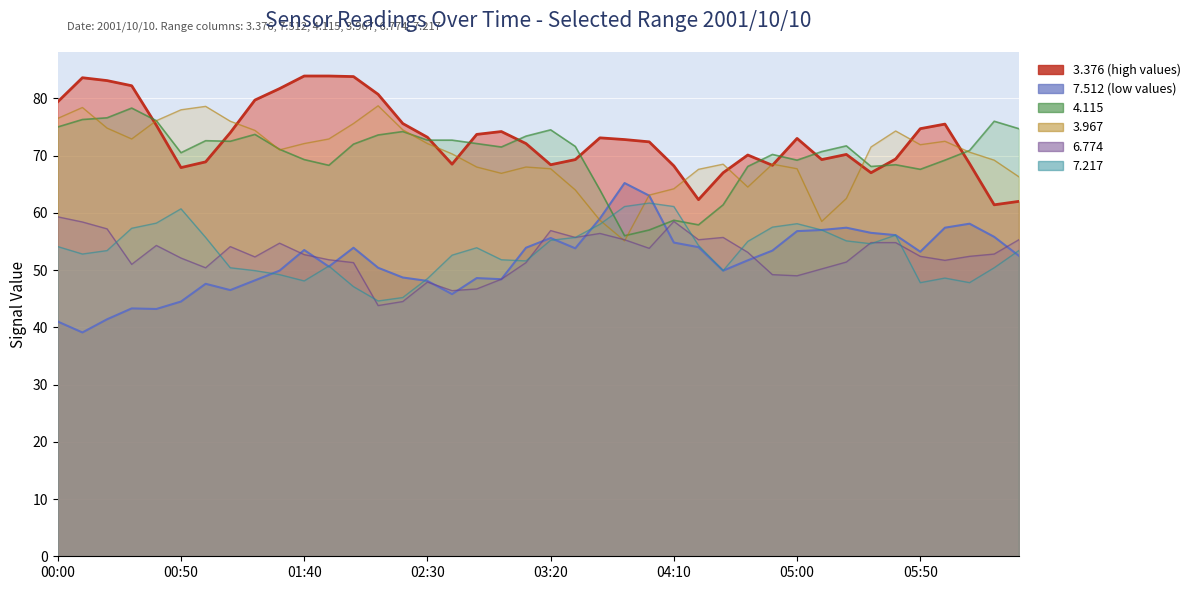

Is the value of 3.376 at 2001/10/10 00:00 greater than the value of 4.115 at 2001/10/10 04:50?

Yes